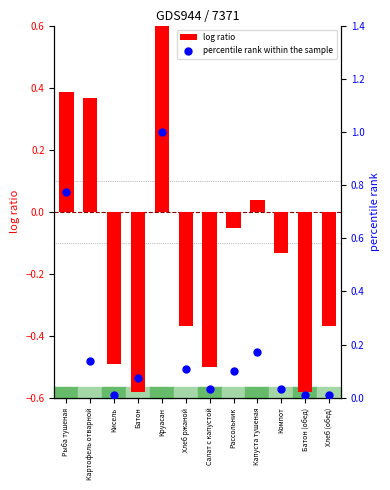

Which series has the largest total across all categories?

percentile rank within the sample